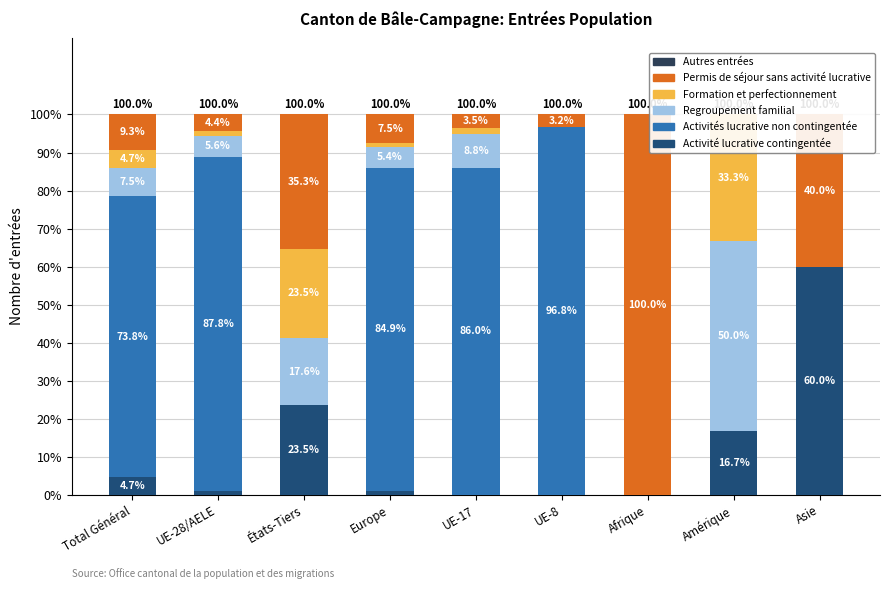

The Formation et perfectionnement series shows 0.0 at UE-8. True or false?

True